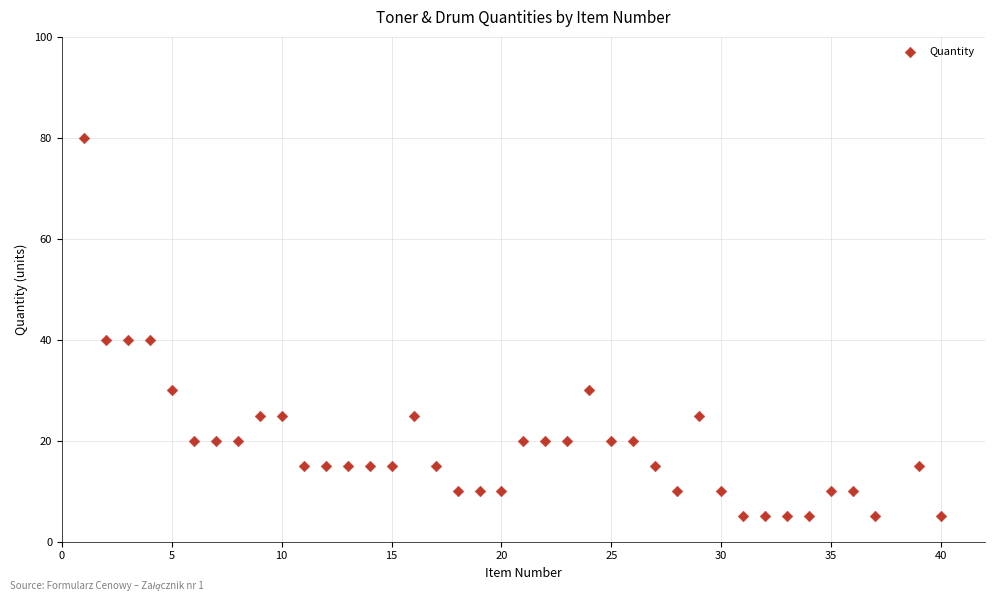

What is the range of Y values (max minus min)?

75